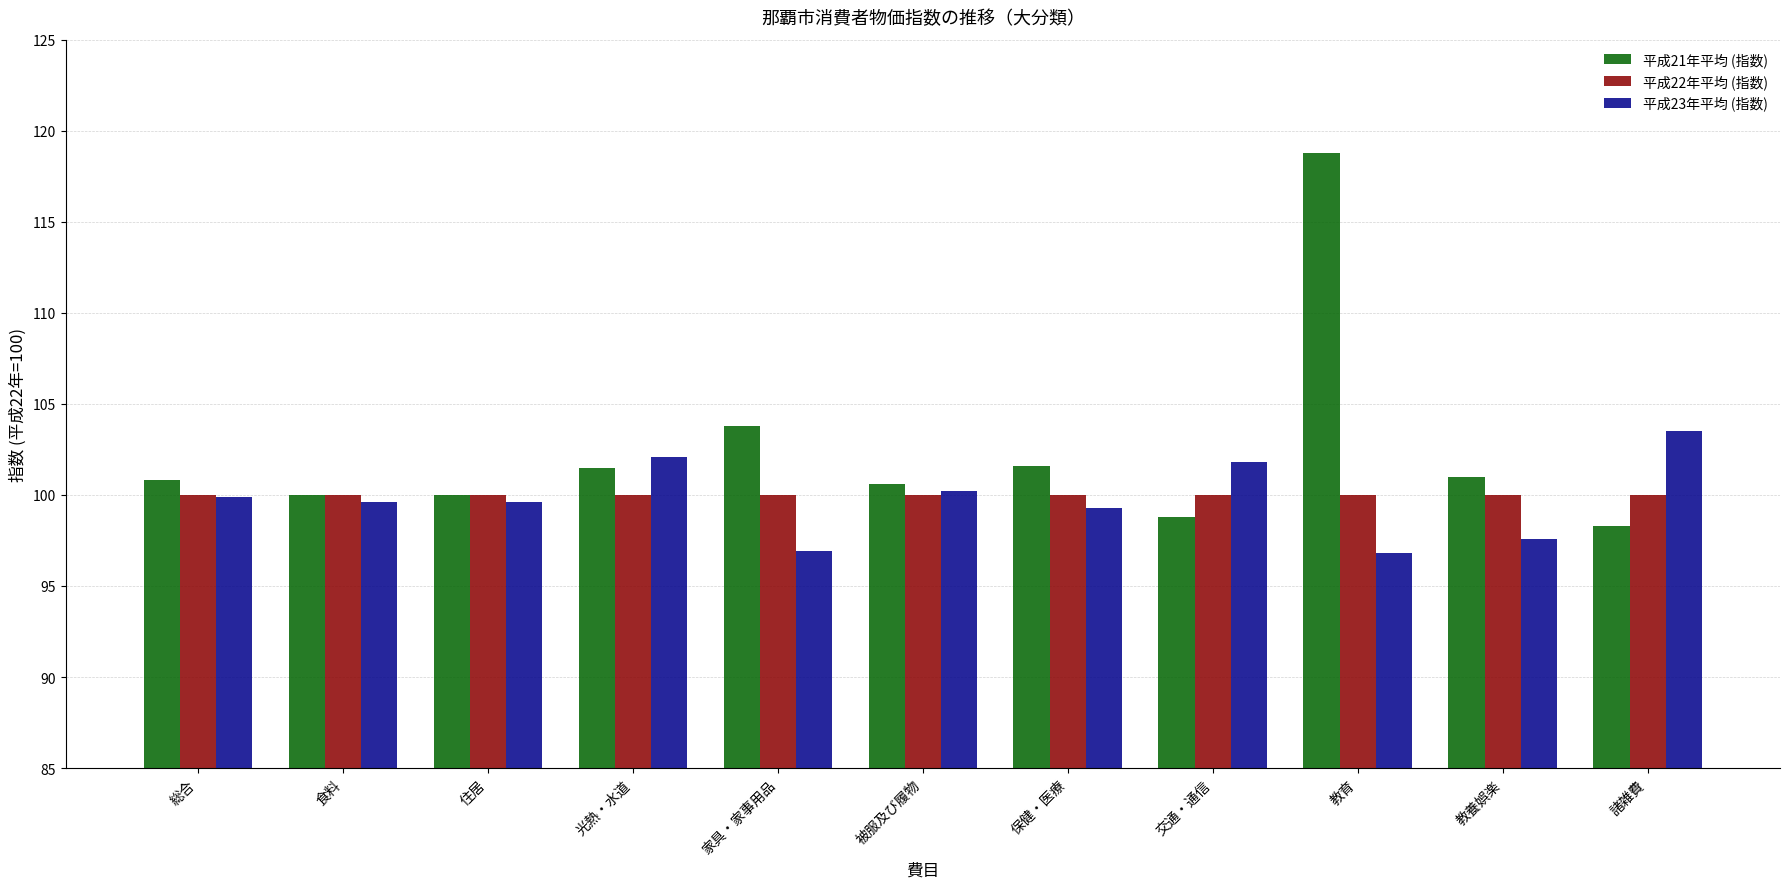

Which series changed the most between 交通・通信 and 教育?

平成21年平均 (指数)